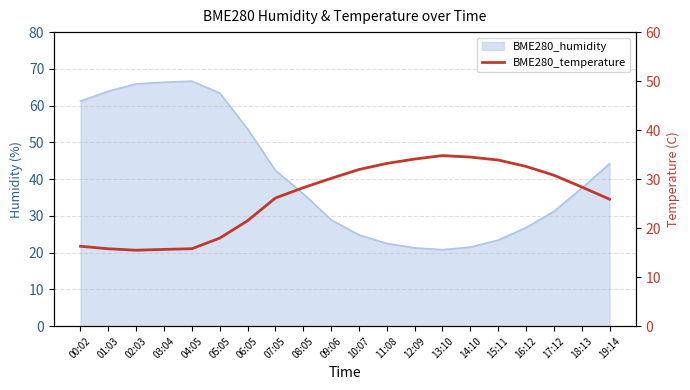

What is the average value?

26.2